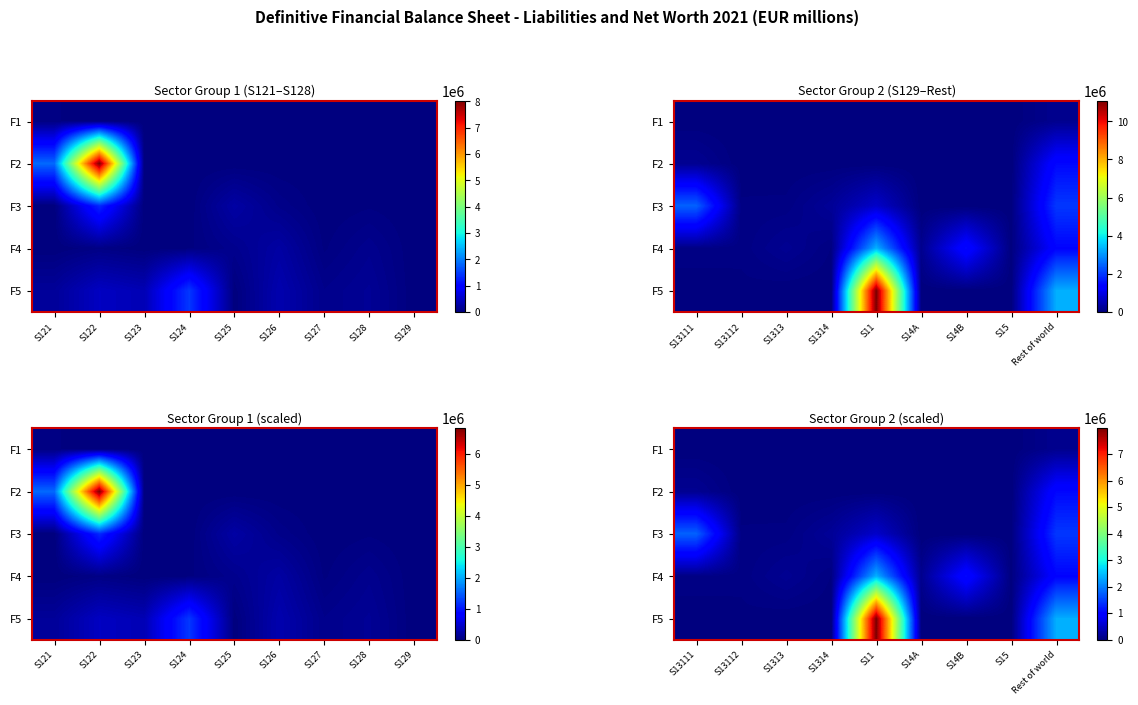

Is it true that F5 equals 807379.0 at Rest of world?

False